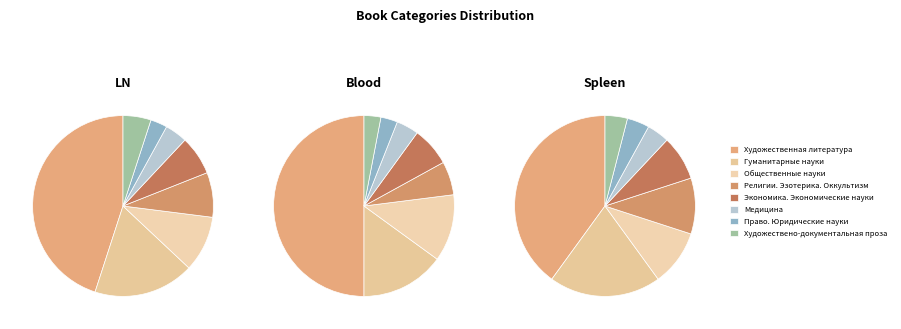

What percentage do Гуманитарные науки and Экономика. Экономические науки together represent?

25.0%